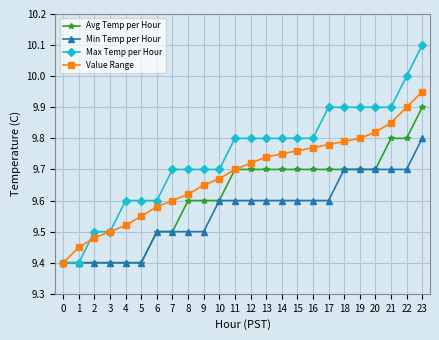

Is it true that Avg Temp per Hour equals 15.4 at 15?

False